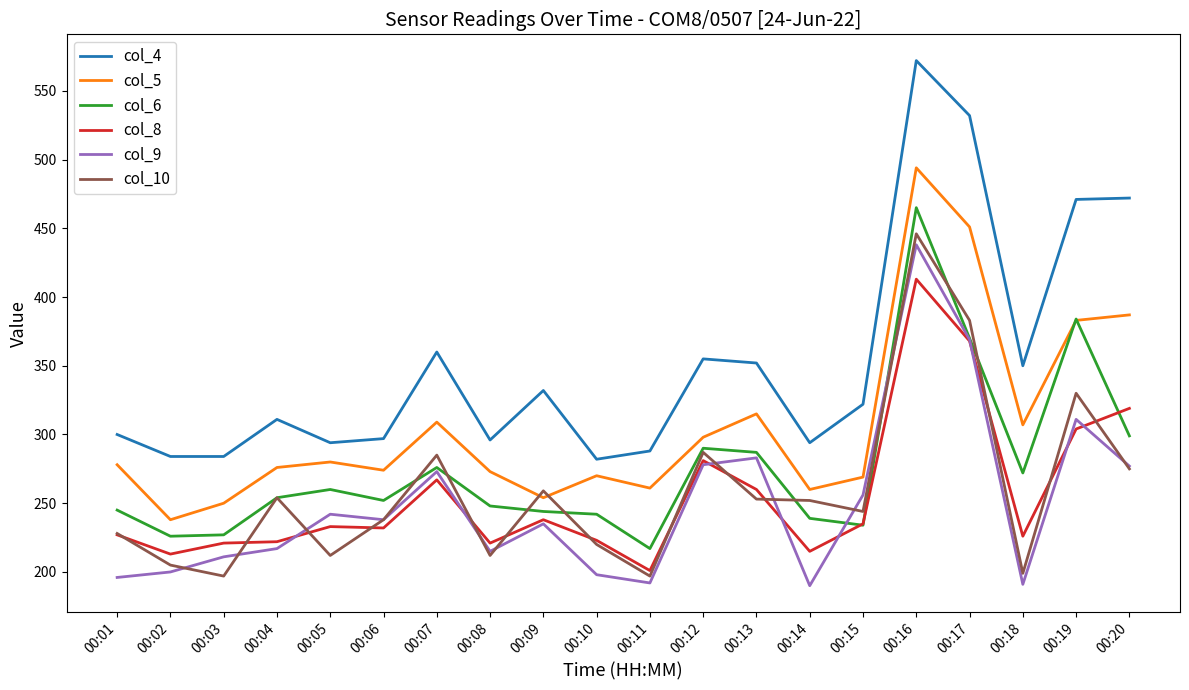

What is the difference between the maximum and second lowest values in the col_9 series?

247